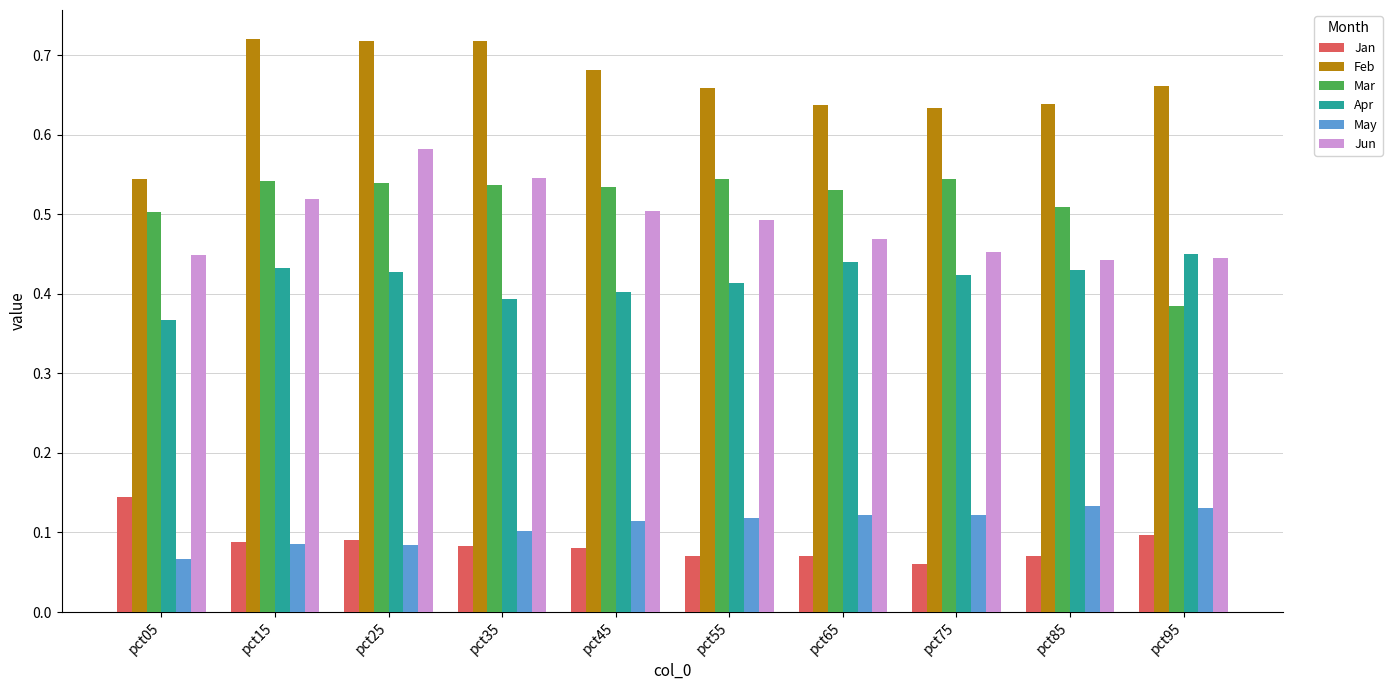

What are all the series names shown in the legend?

Jan, Feb, Mar, Apr, May, Jun